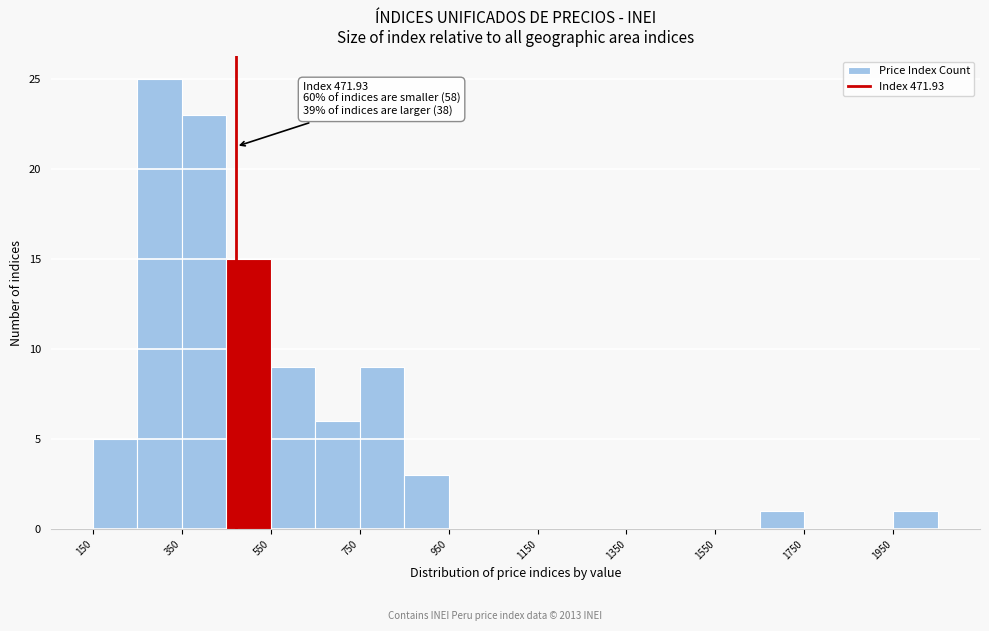

Which range on the x-axis has the tallest bar?

250 to 350